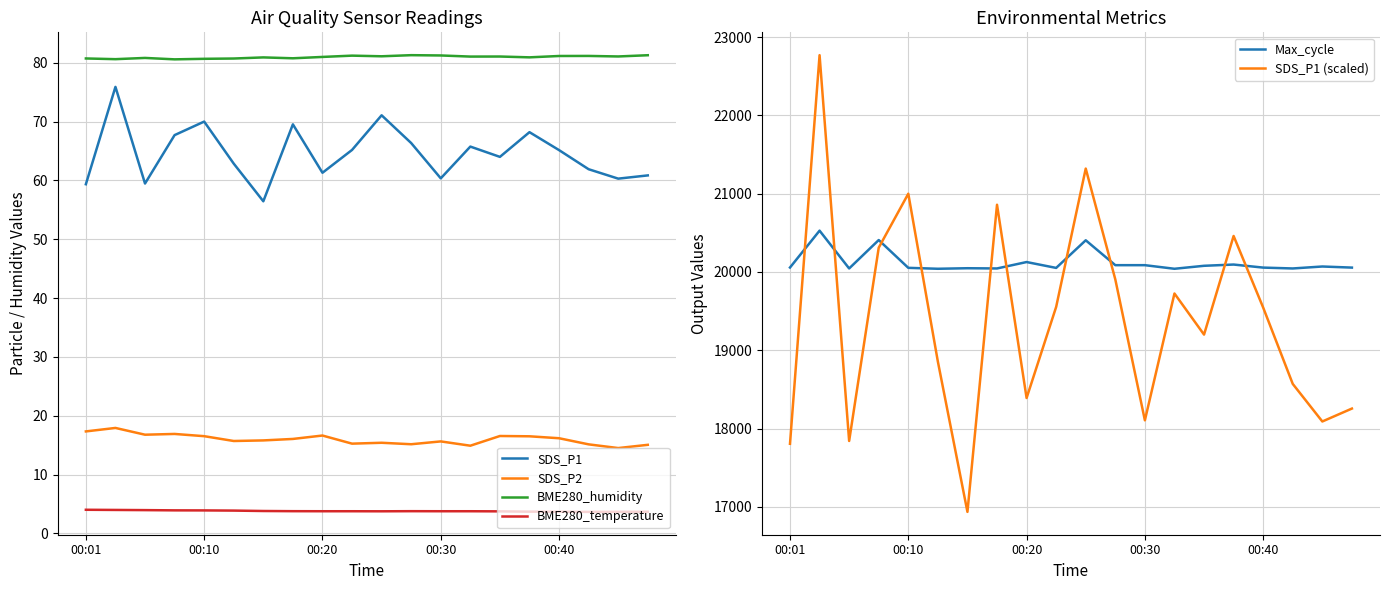

Is it true that BME280_humidity equals 33.7 at 5?

False